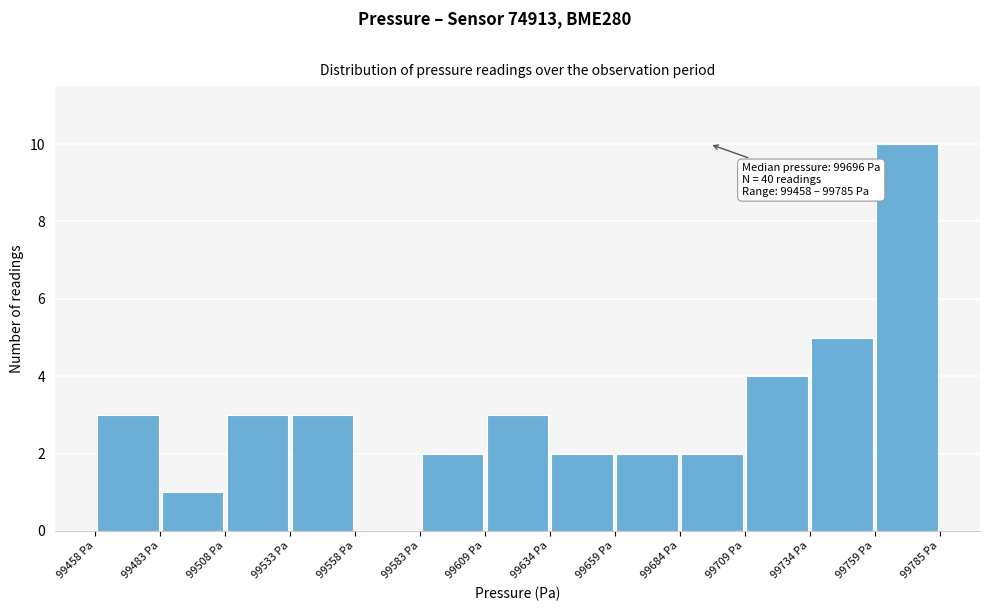

Over which range of the x-axis is the bar tallest?

99760 to 99785